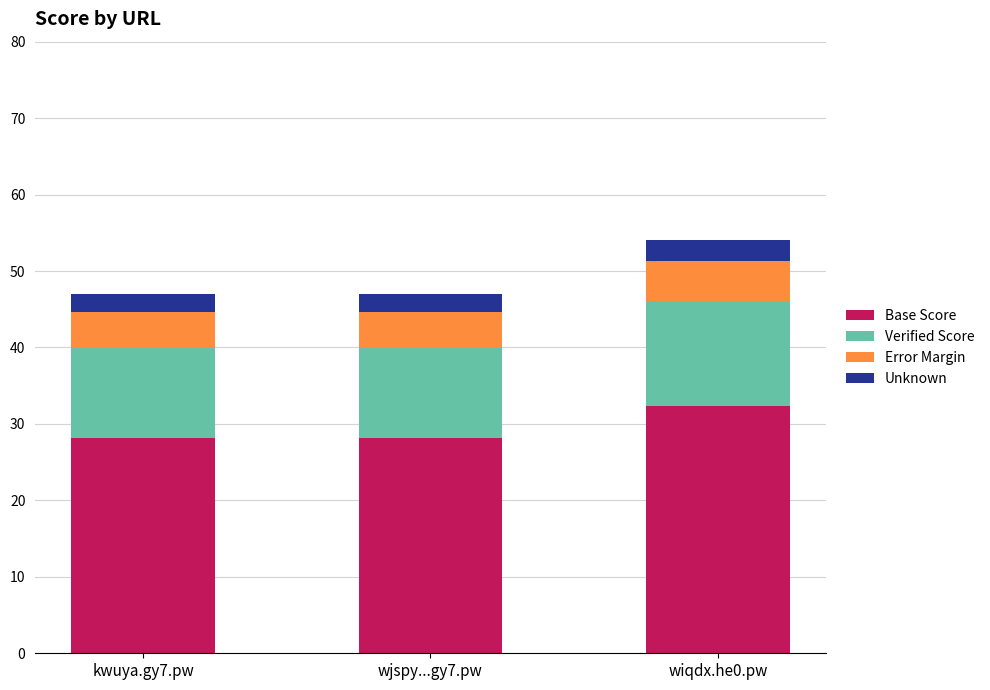

Reading left to right, transcribe the values for Base Score.

28.2	28.2	32.4